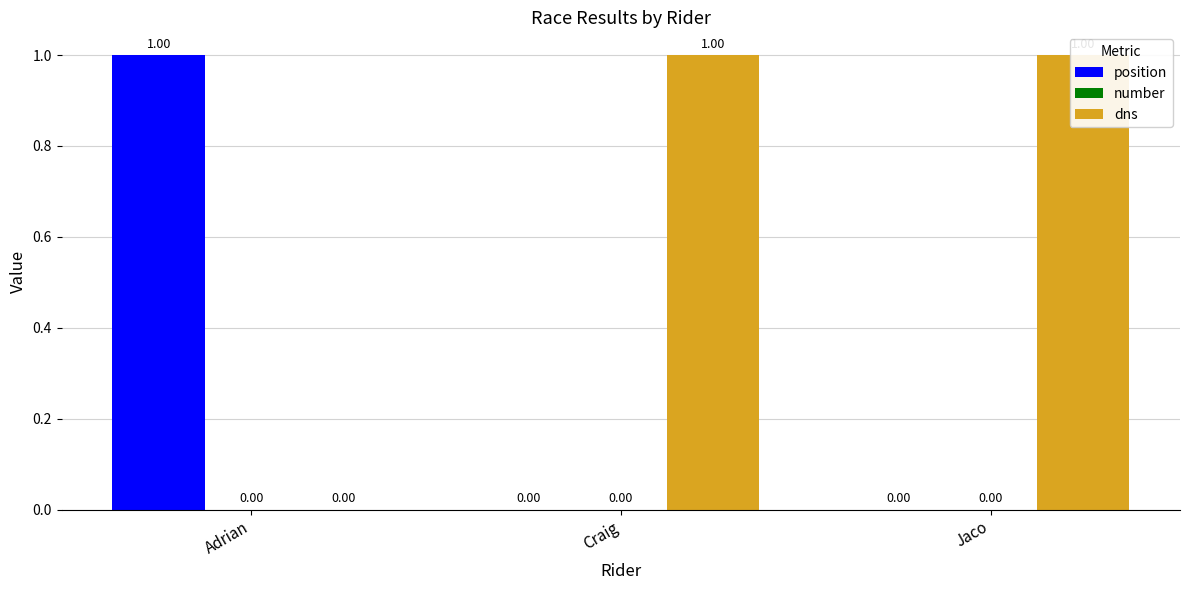

Reading right to left, extract all data points from this chart.

position: 0	0	1
number: 0	0	0
dns: 1	1	0